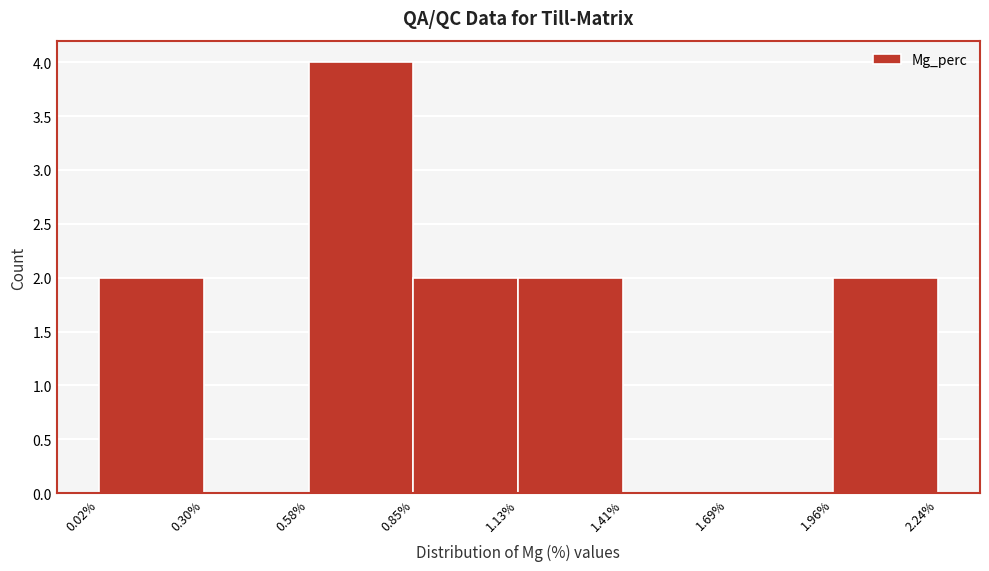

Which range on the x-axis has the tallest bar?

0.58% to 0.85%